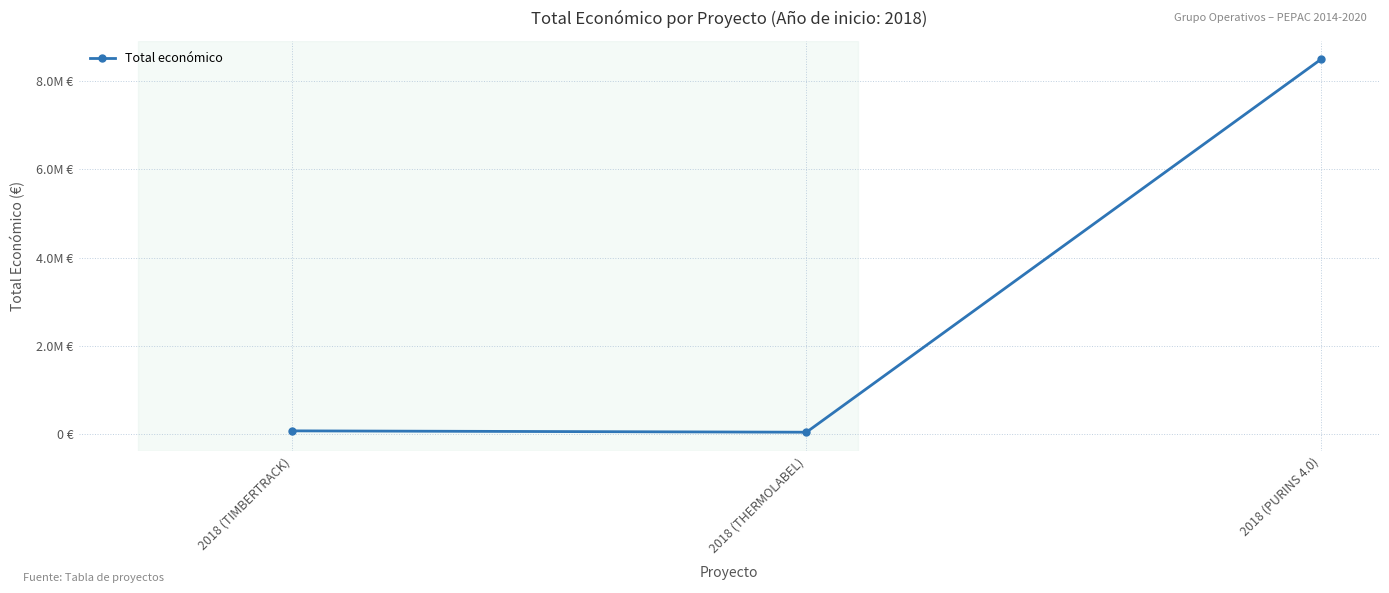

Reading left to right, transcribe all the data shown in this chart.

75575	44991	8484999